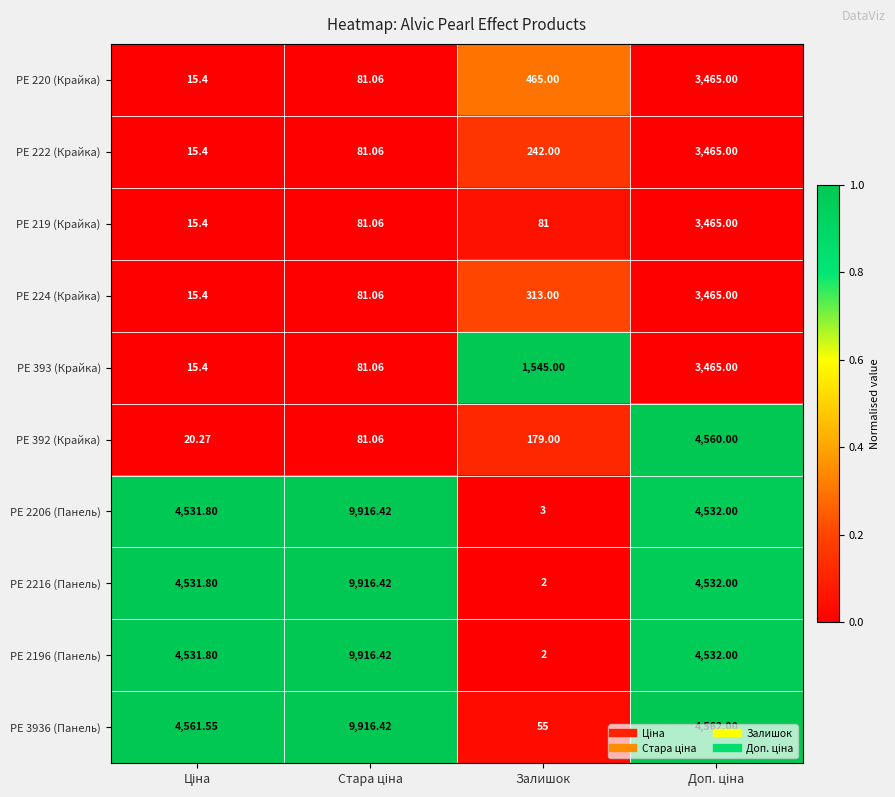

Which label corresponds to the smallest value in the chart?

Залишок